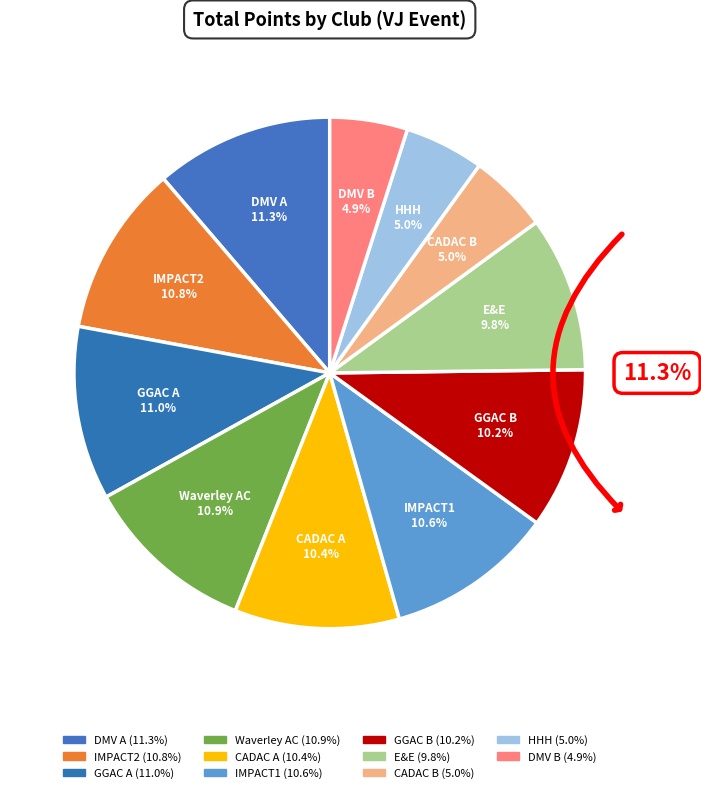

Is there any slice that represents more than half of the pie?

No